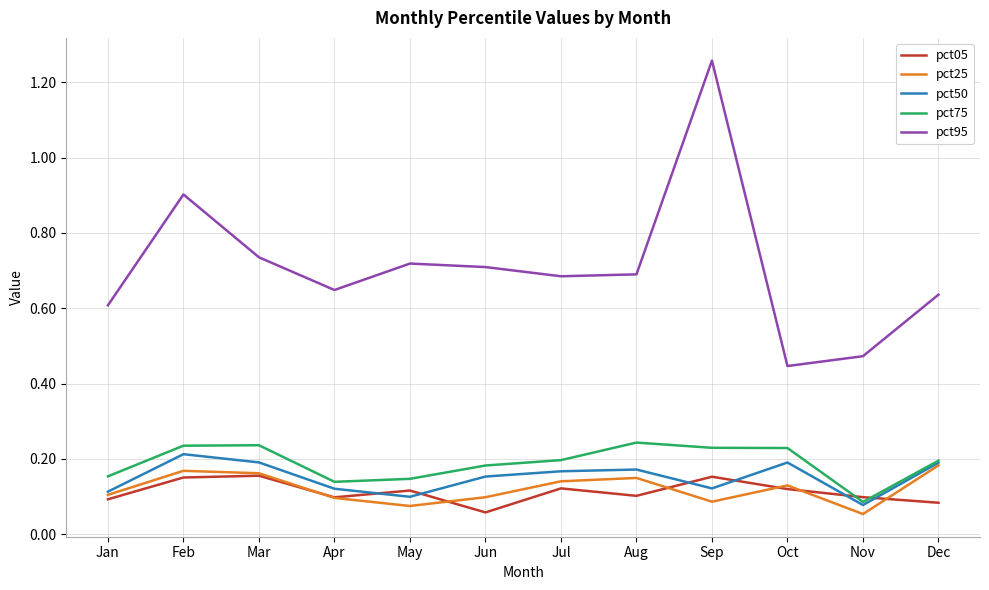

True or false: pct50 and pct95 intersect in this chart.

False